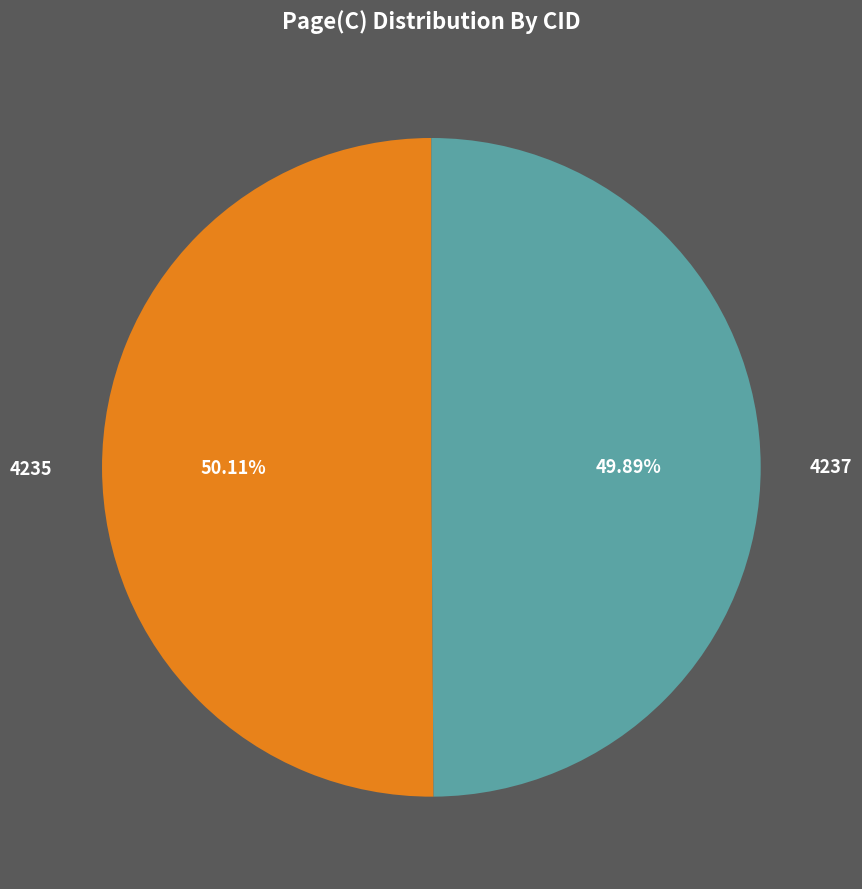

Is there any slice that represents more than half of the pie?

Yes